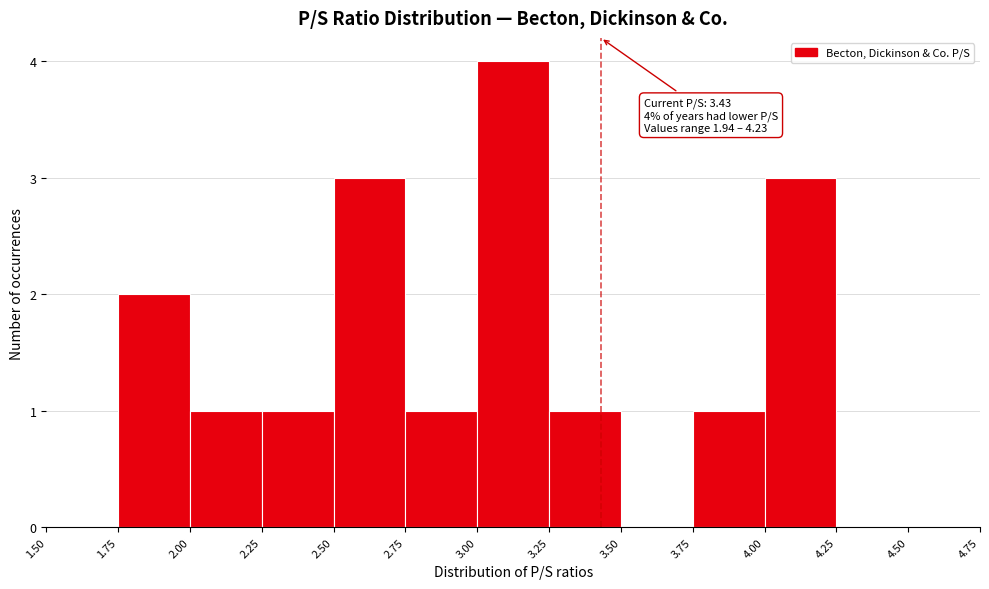

Over which range of the x-axis is the bar tallest?

3.00 to 3.25